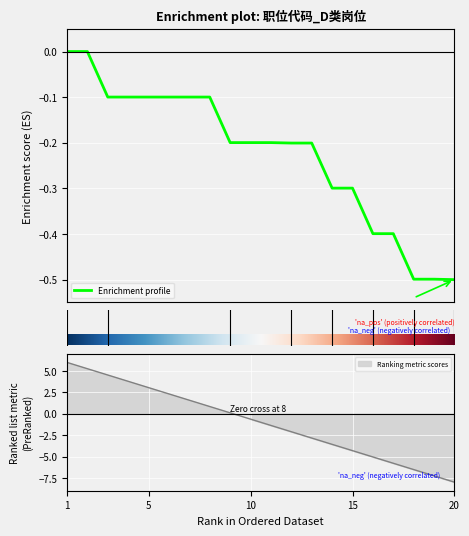

Between 2 and 20, which is larger?

2